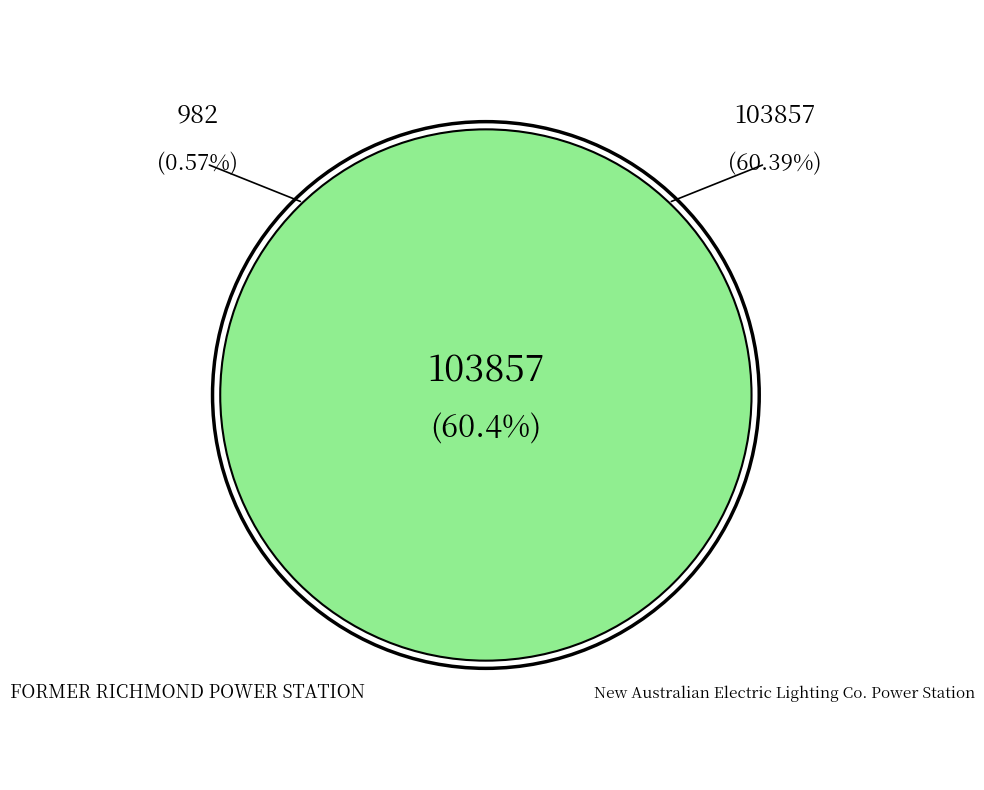

The FORMER RICHMOND POWER STATION slice represents 15% of the pie. True or false?

False